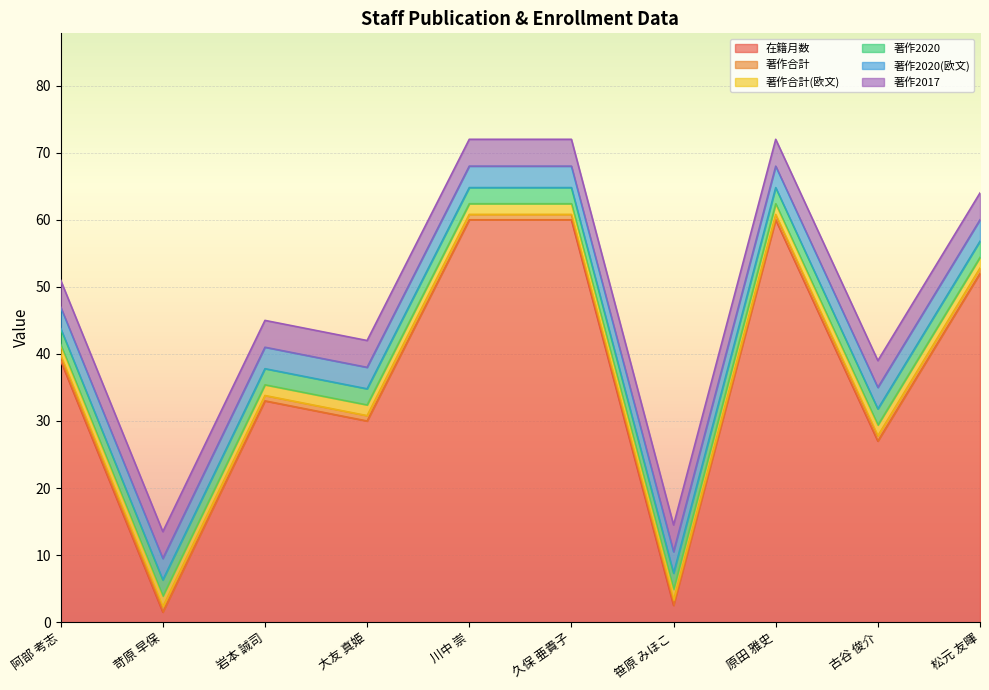

What is the maximum value for 在籍月数?

60.0